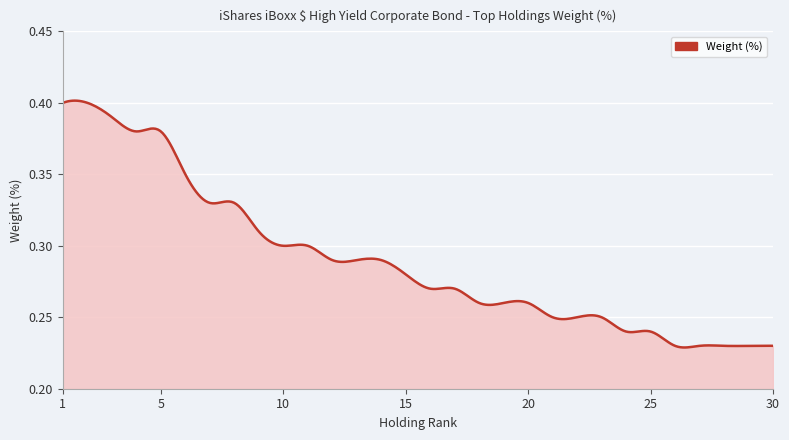

What is the minimum value shown in the chart?

0.2